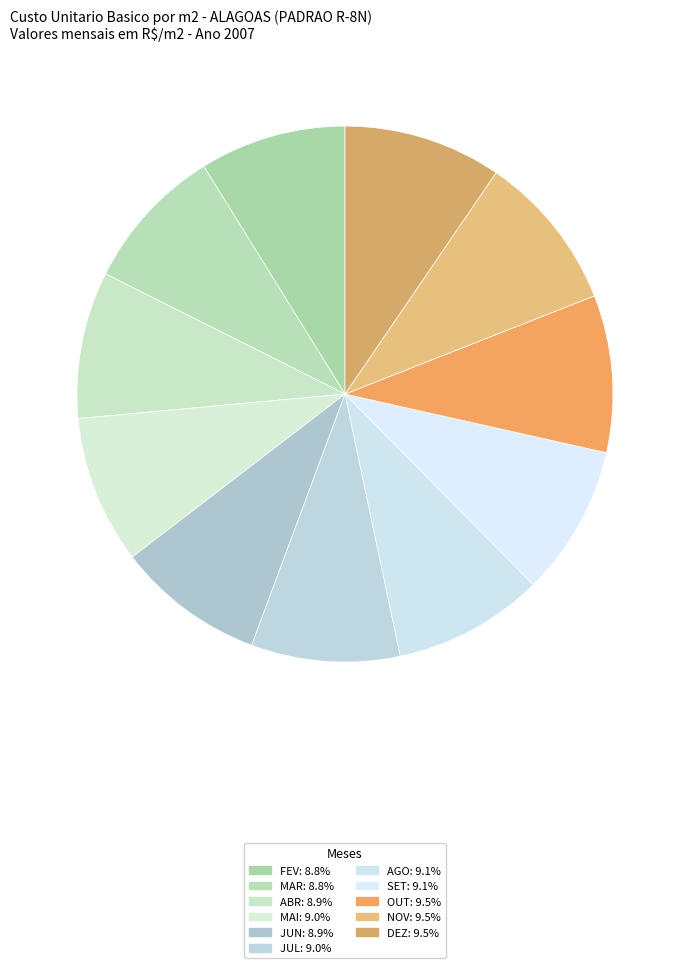

To the nearest percent, what portion does JUL represent?

9%